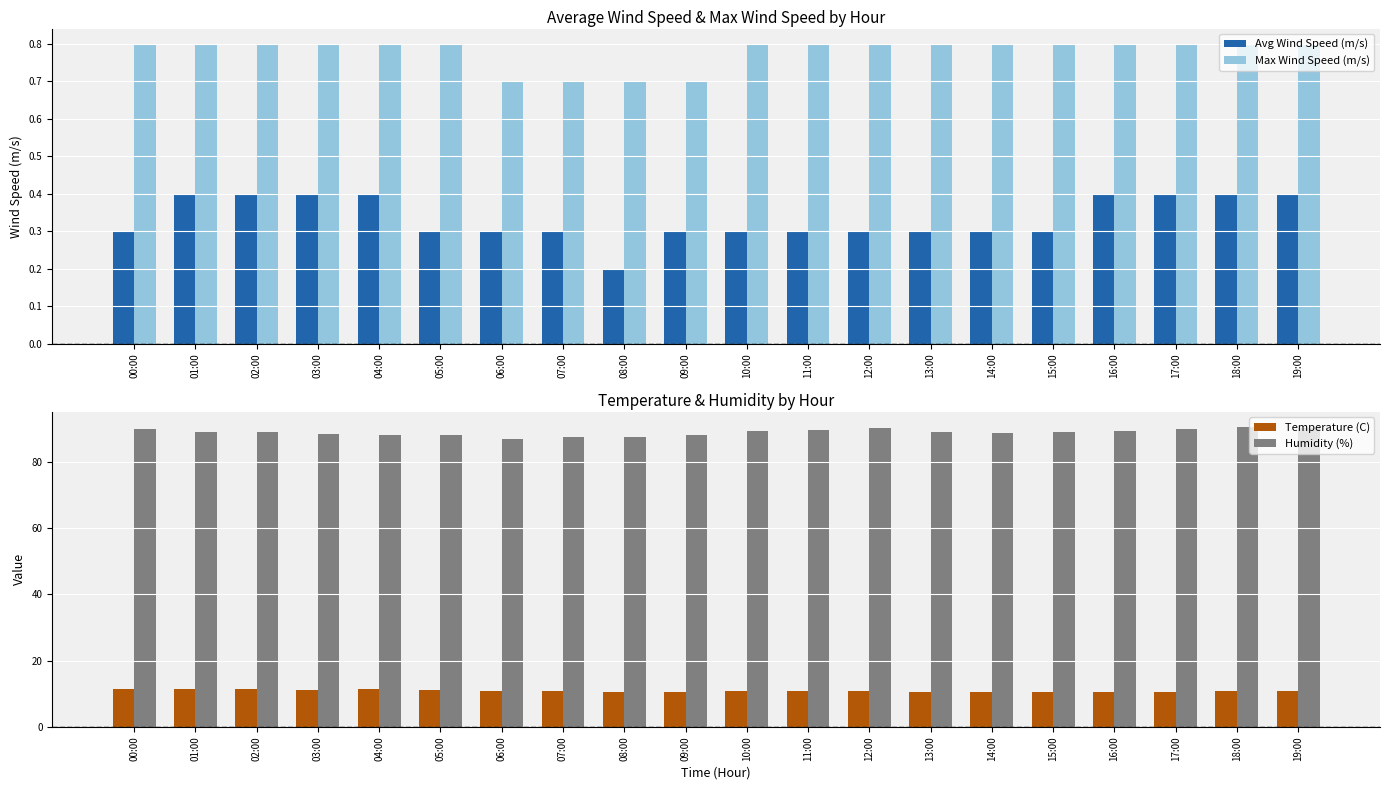

At how many categories does at least one series exceed 79?

20